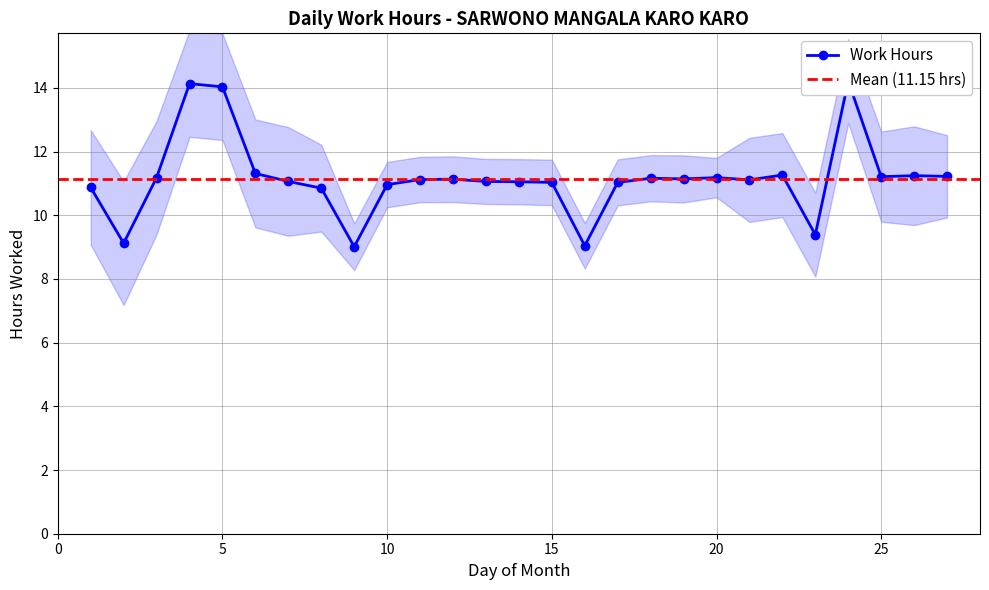

Is this an area chart (filled region under the line)?

No